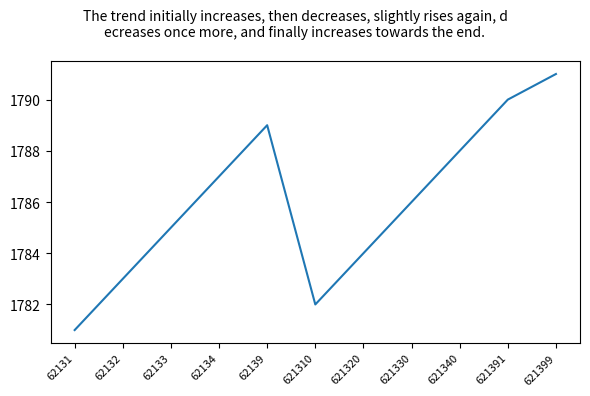

What is the difference between the values at 621391 and 621320?

6